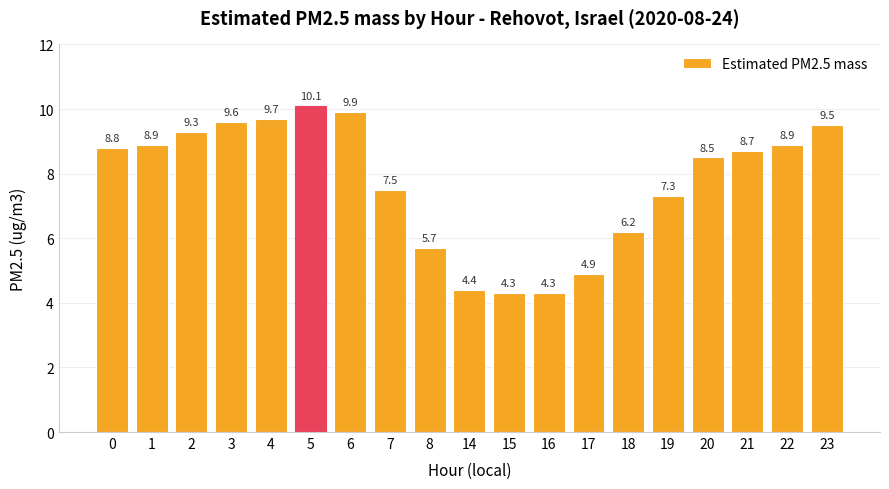

Read the value at 5.

10.1